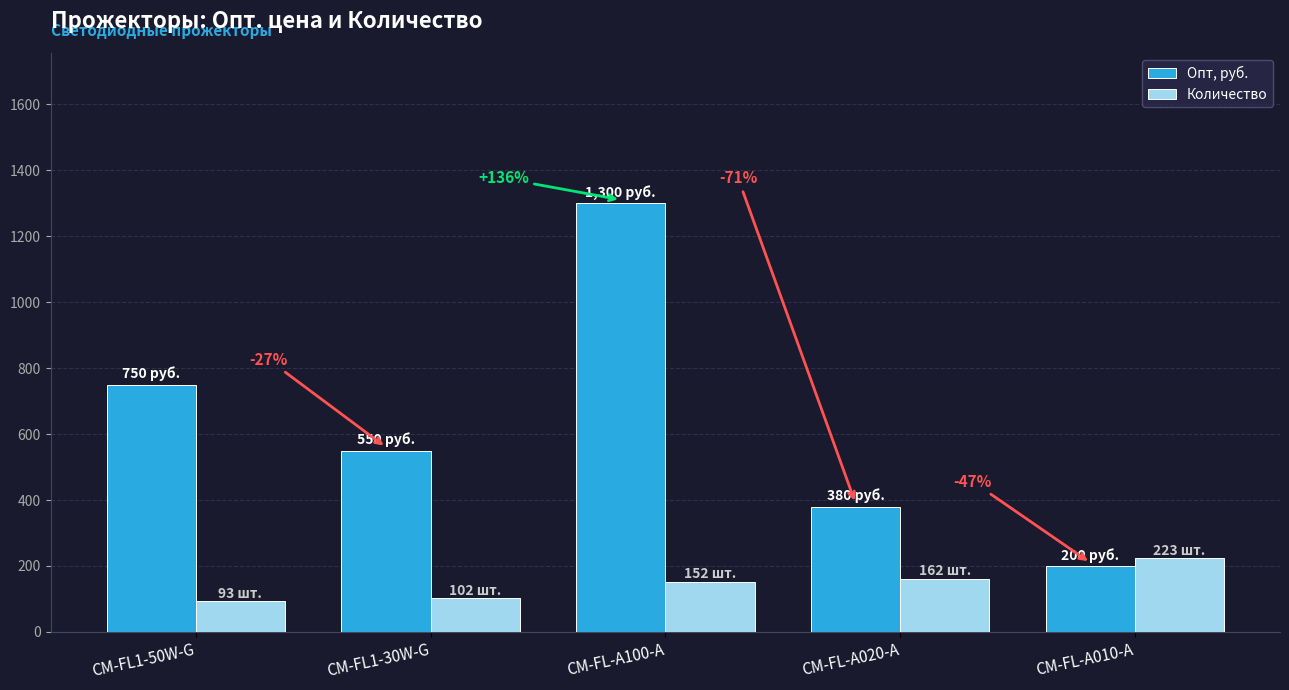

At which label does Опт, руб. reach its peak?

CM-FL-A100-A